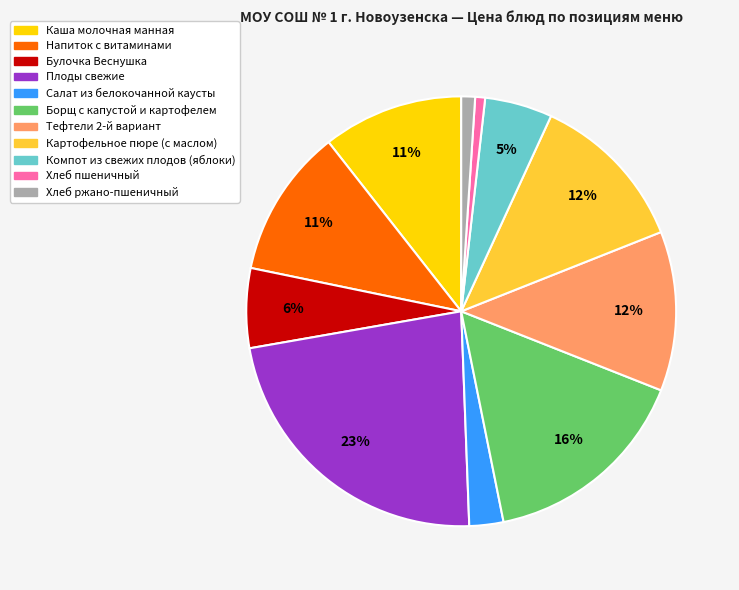

To the nearest percent, what is the difference between the Плоды свежие and Хлеб ржано-пшеничный slice percentages?

22%